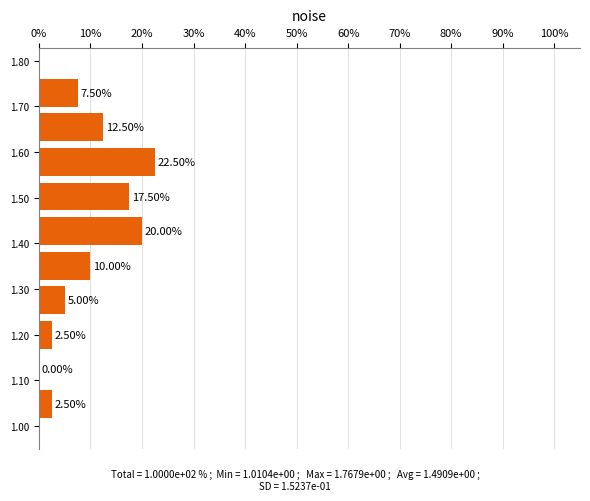

Reading bottom to top, transcribe this chart: for each bar, give the range it covers on the y-axis and its length. The bar edges are not printed on the chart, so give them approximately, as read against the axis.

1.01 to 1.09: 2.50
1.09 to 1.16: 0.00
1.16 to 1.24: 2.50
1.24 to 1.31: 5.00
1.31 to 1.39: 10.00
1.39 to 1.46: 20.00
1.46 to 1.54: 17.50
1.54 to 1.62: 22.50
1.62 to 1.69: 12.50
1.69 to 1.77: 7.50